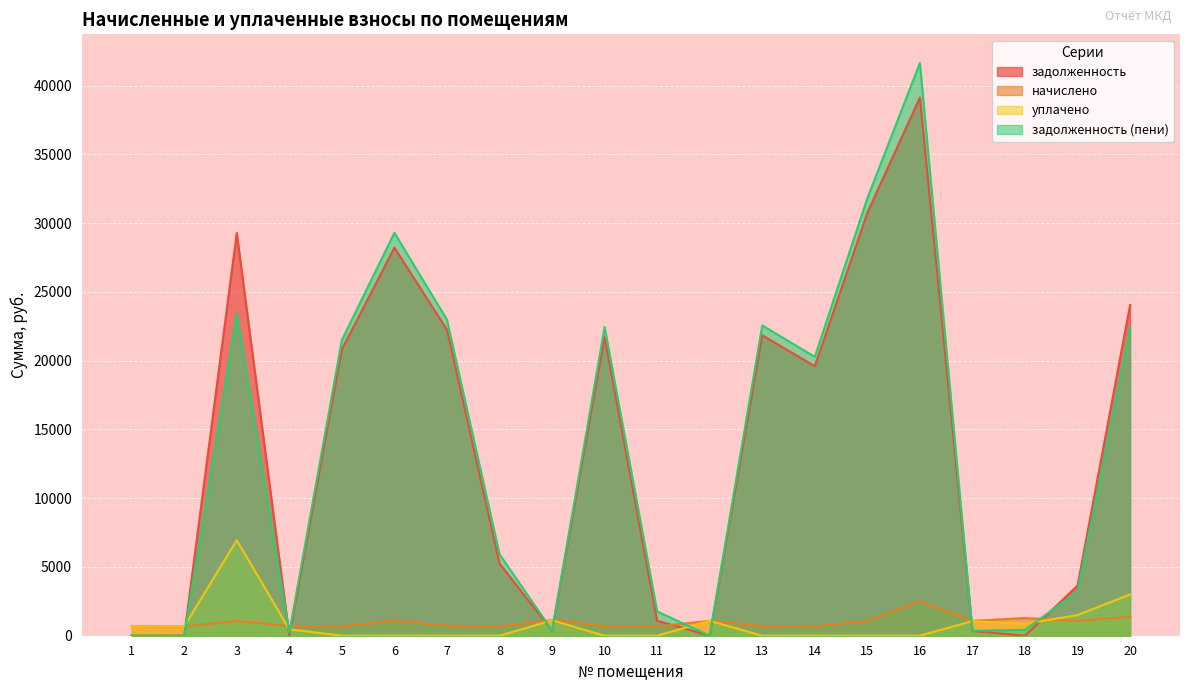

At which label does начислено first exceed 1067?

3